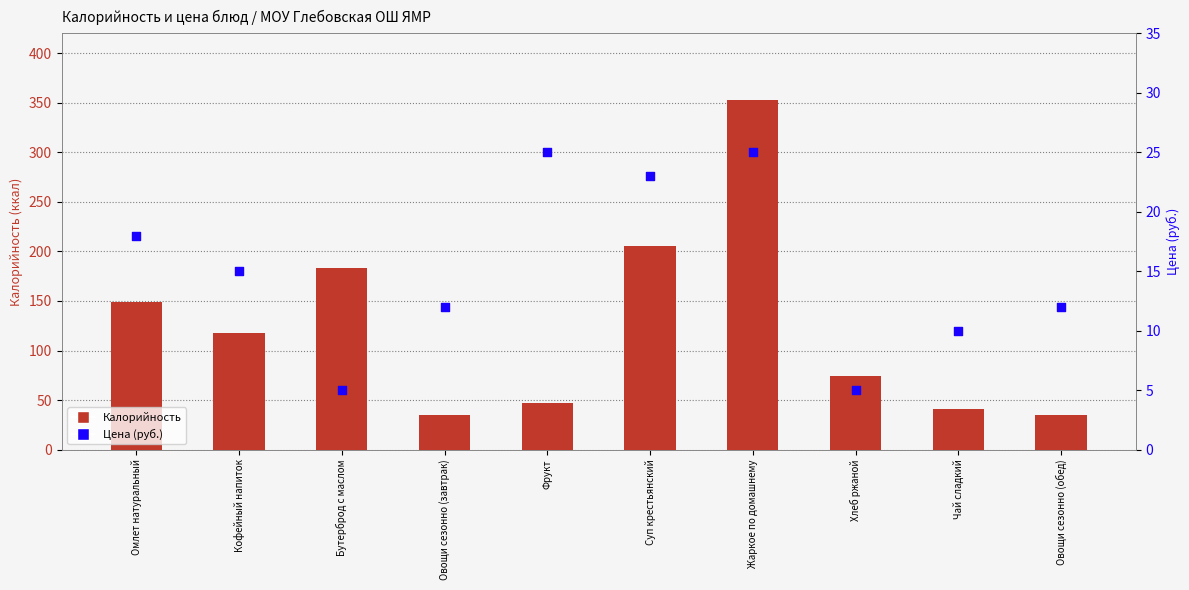

Which series contains the lowest Y value?

Цена (руб.)